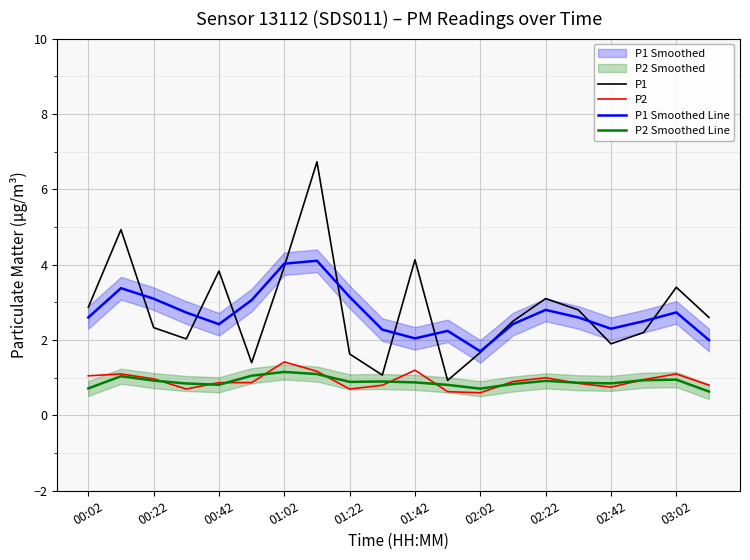

What is the value of the P1 Smoothed Line point at the 4th from the left?

2.7